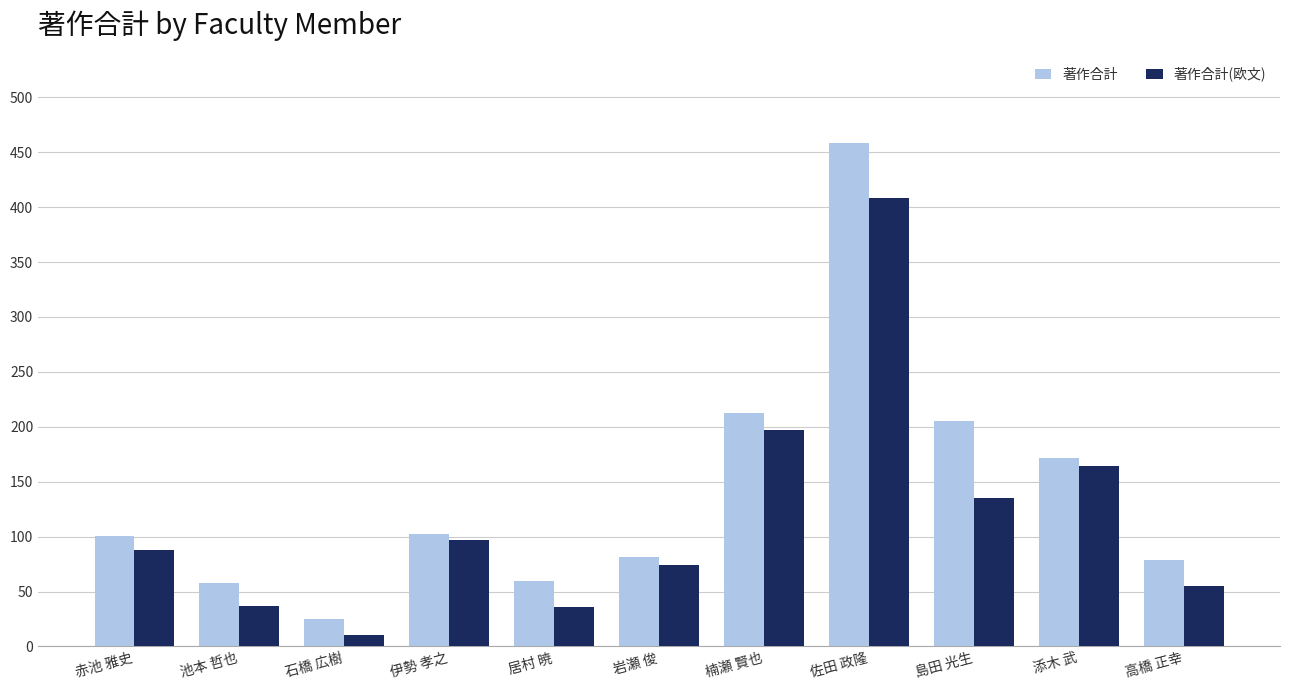

Rank the series by their average value, from highest to lowest.

著作合計, 著作合計(欧文)